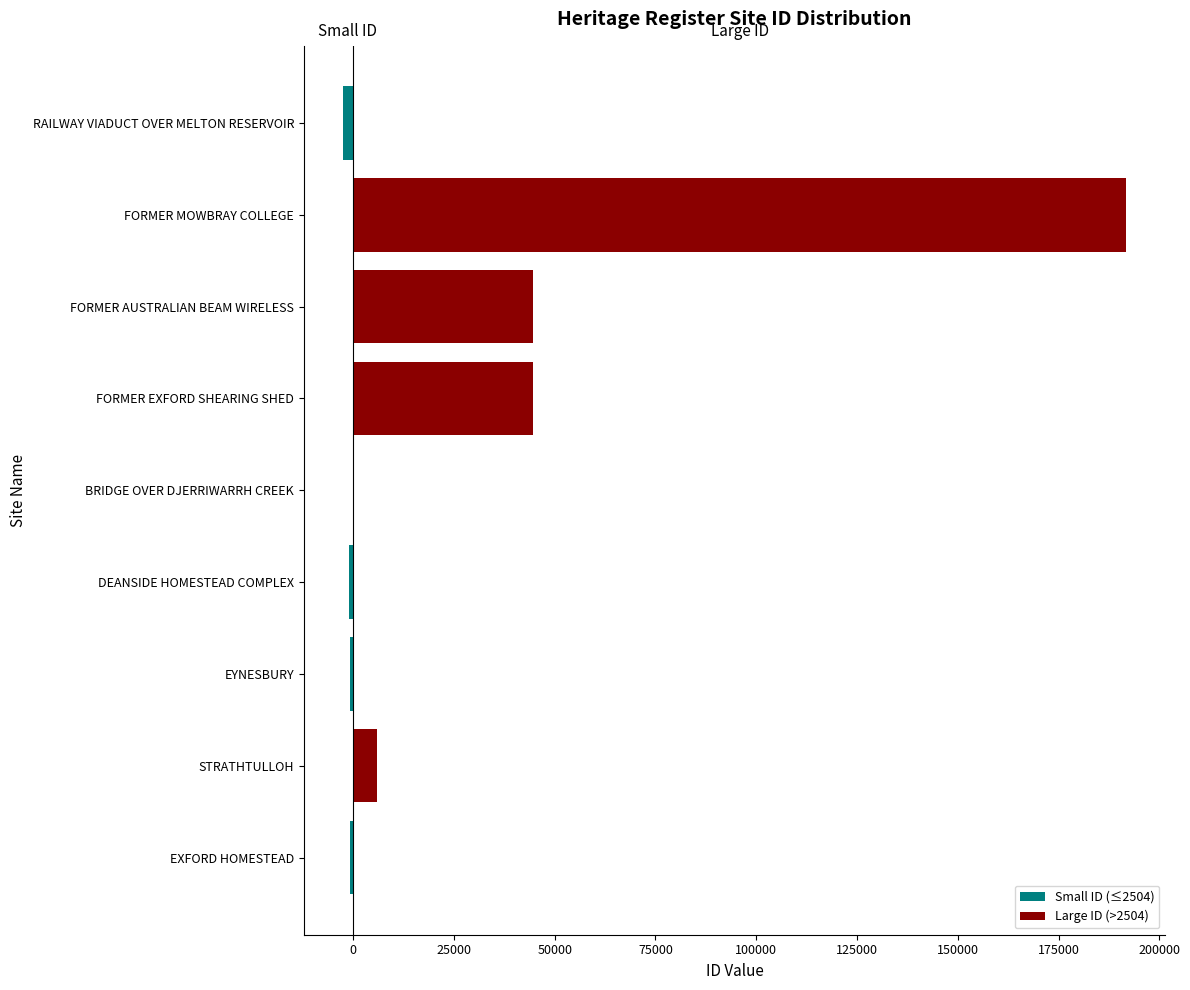

Rank the series at FORMER EXFORD SHEARING SHED from highest to lowest value.

Large ID (>2504), Small ID (≤2504)